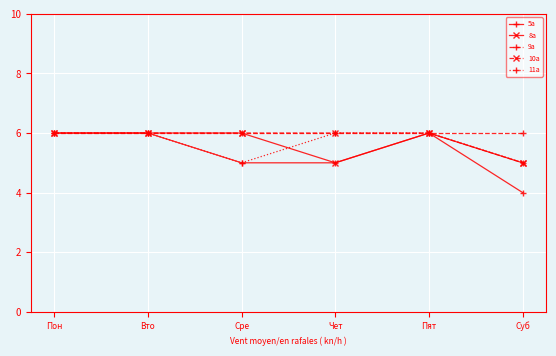

At which category does the chart reach its minimum across all series?

Суб